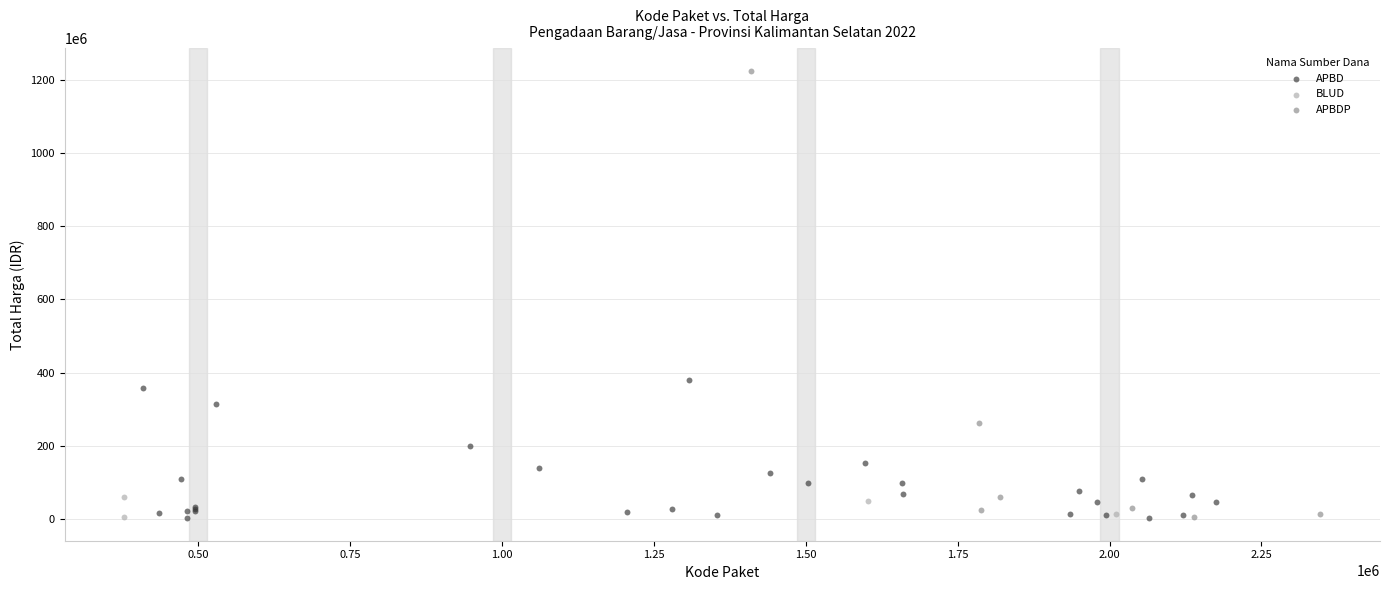

Which series has the widest spread of Y values?

APBDP